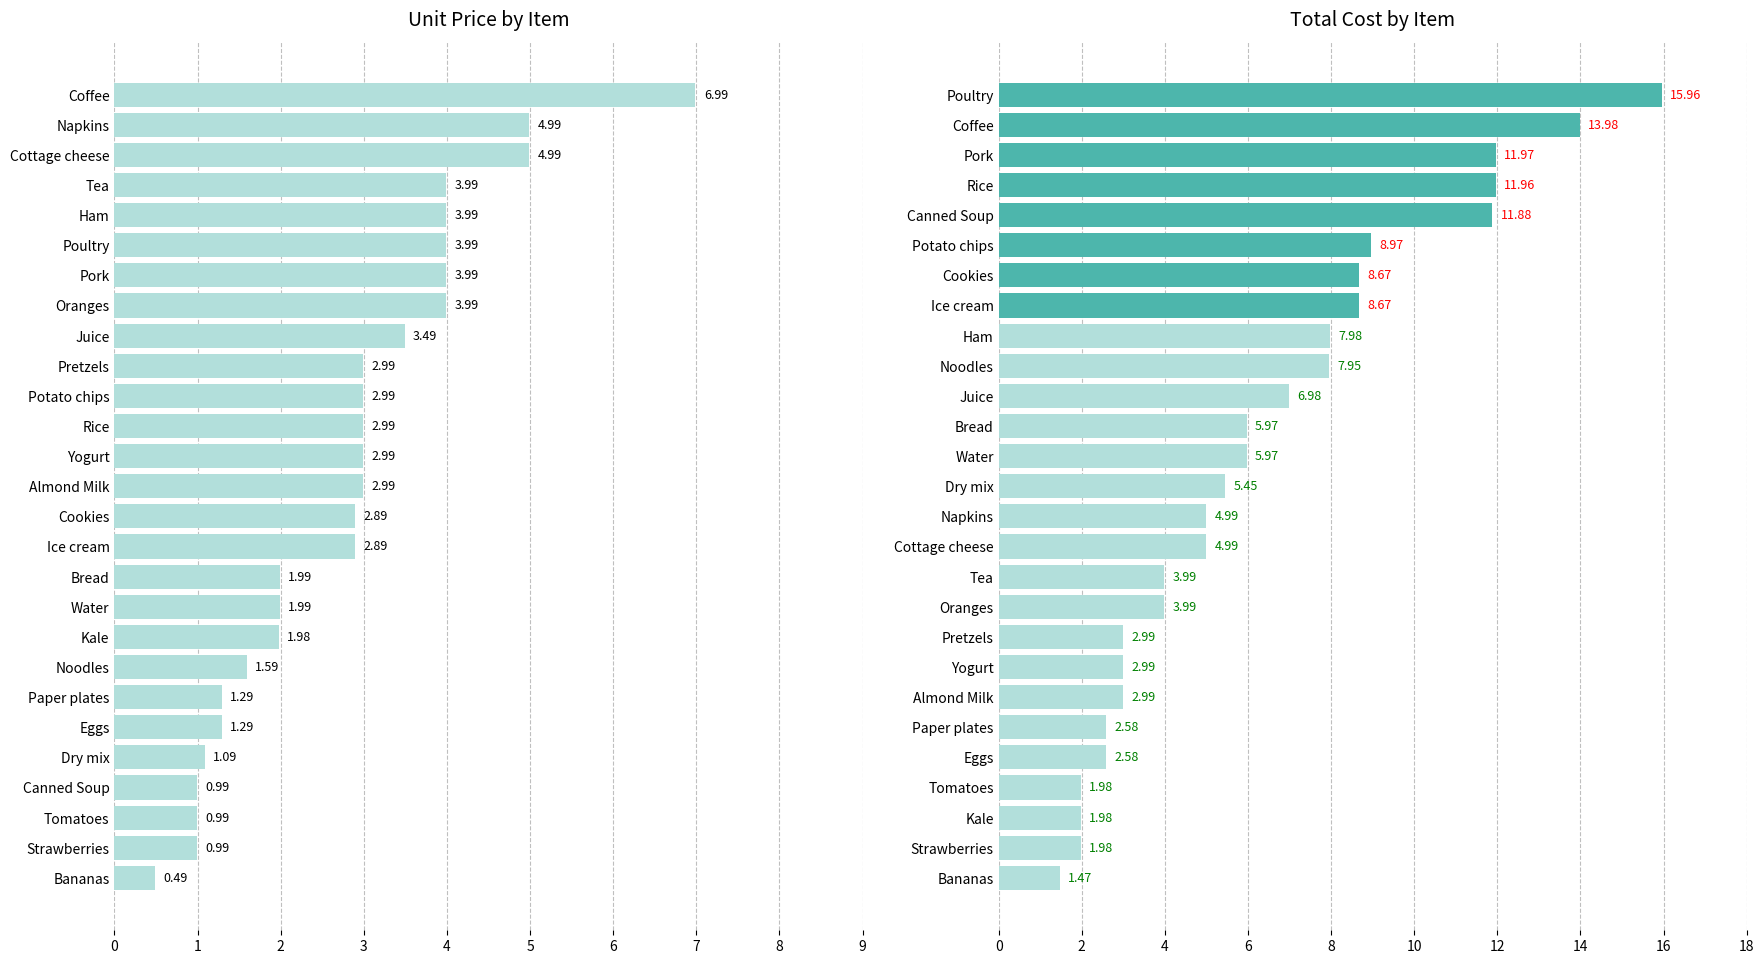

The chart shows a value of 5.1 at Rice. True or false?

False